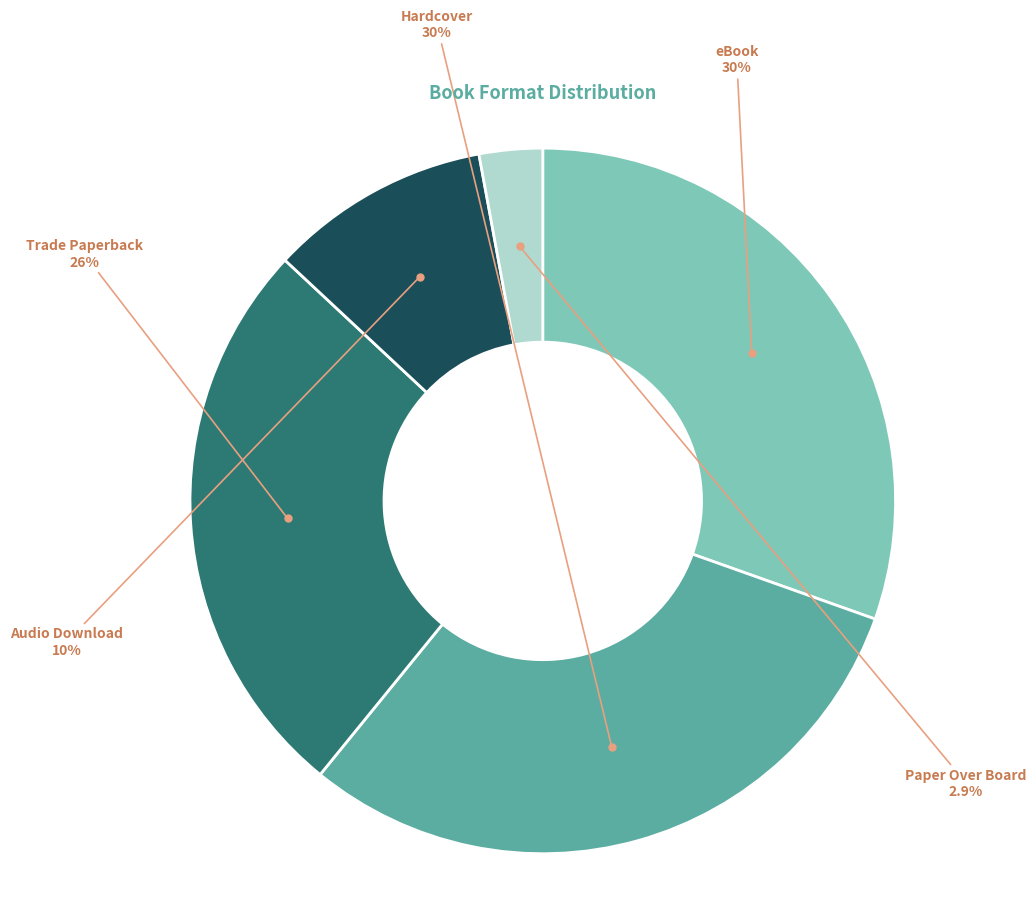

Is there any slice that represents more than half of the pie?

No